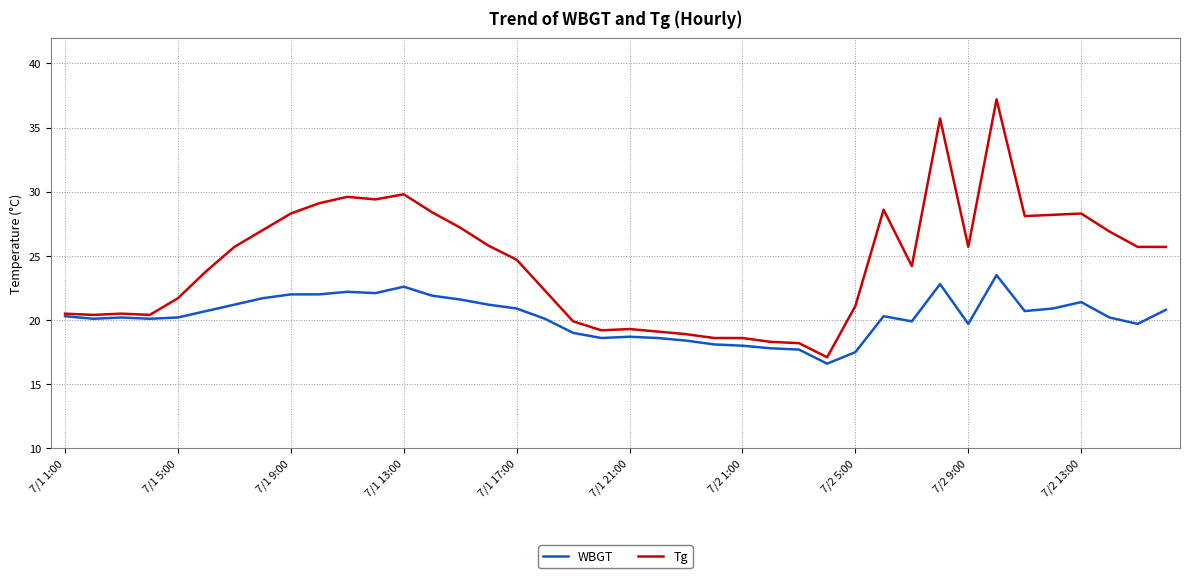

List the series in order of their peak value, lowest first.

WBGT, Tg